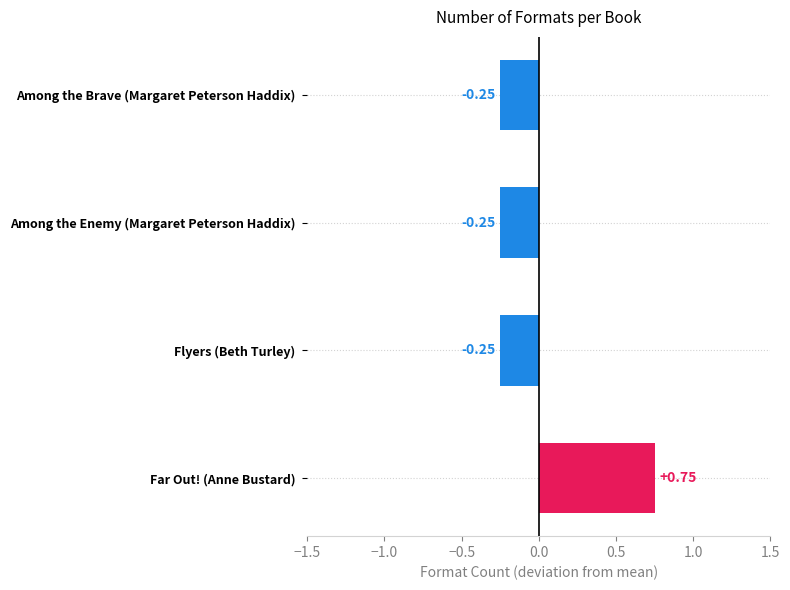

Which label corresponds to the largest value in the chart?

Far Out! (Anne Bustard)